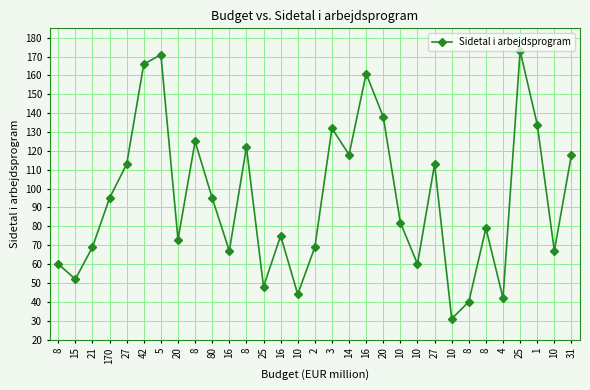

What is the label of the 20th point from the right?

8